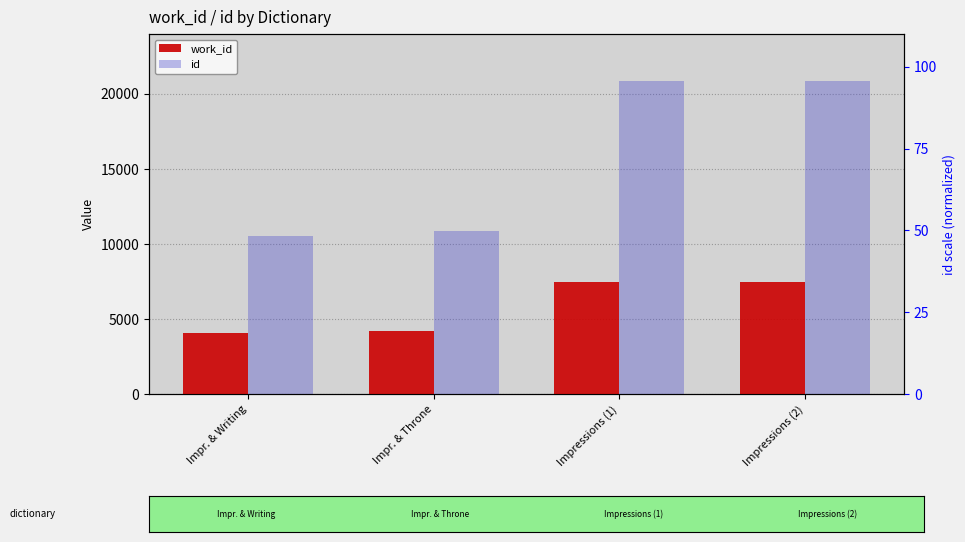

Does the chart contain stacked bars?

No